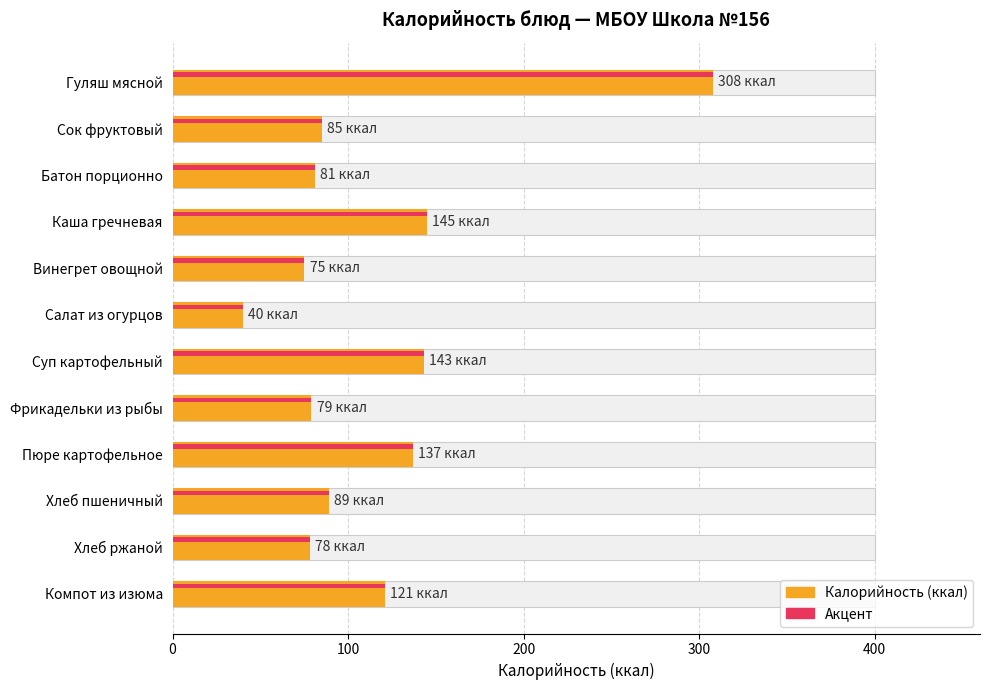

Reading left to right, what are all the values shown in this chart?

308	85	81	145	75	40	143	79	137	89	78	121